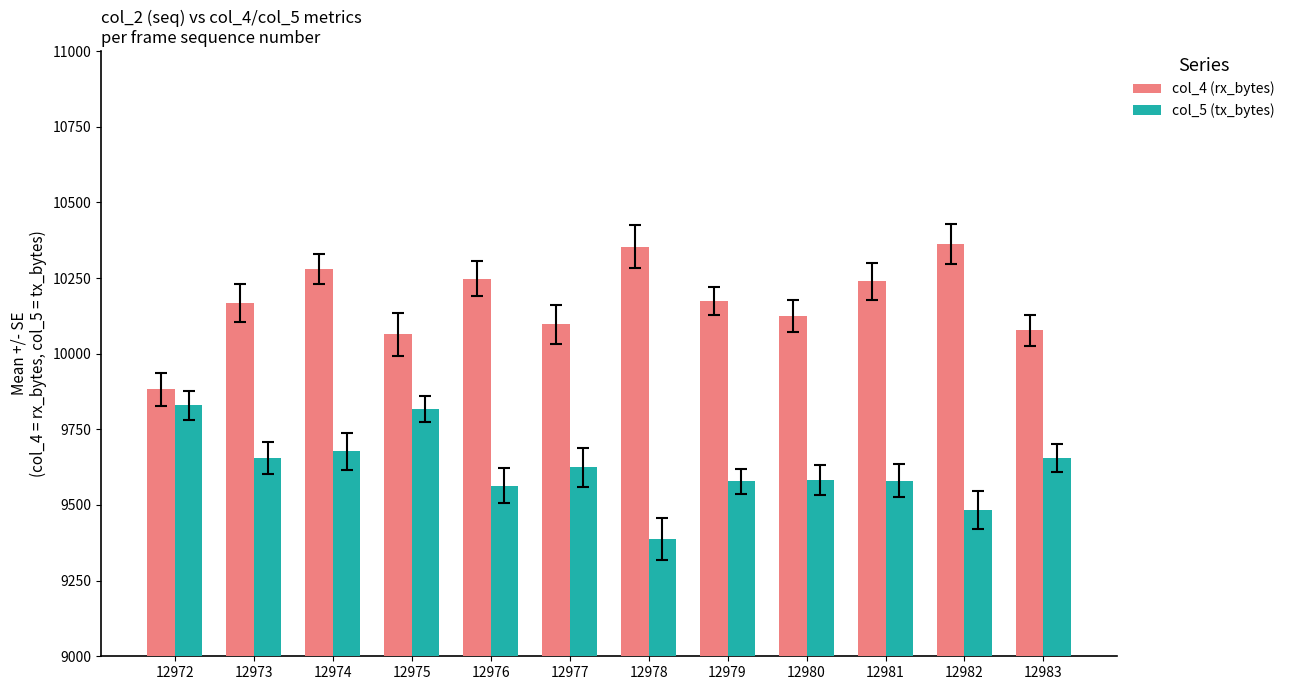

How many bars are there in total?

24